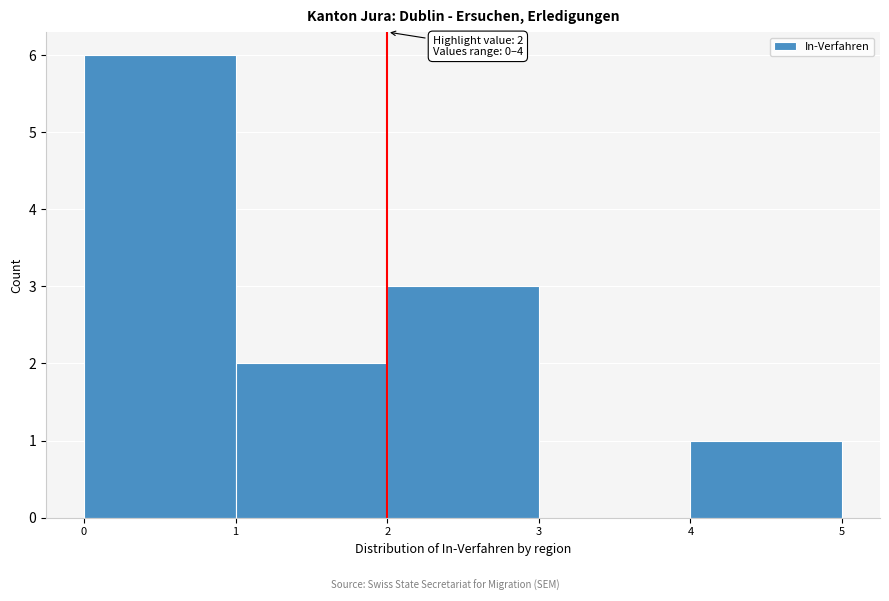

Over which range of the x-axis is the bar tallest?

0 to 1